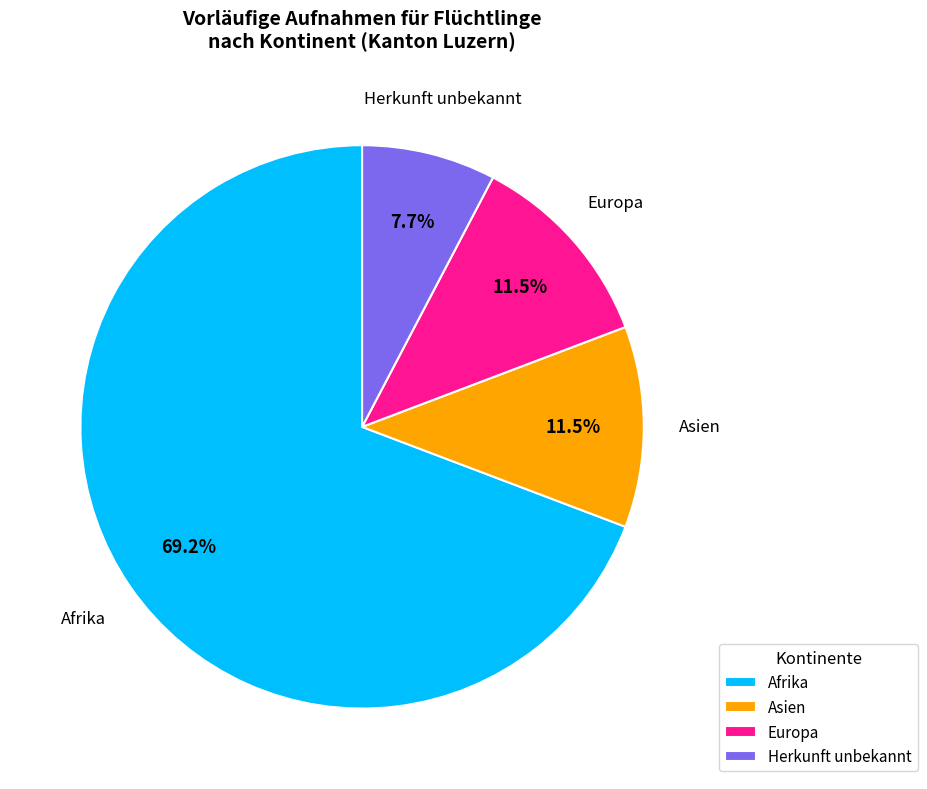

To the nearest percent, what portion does Afrika represent?

69%